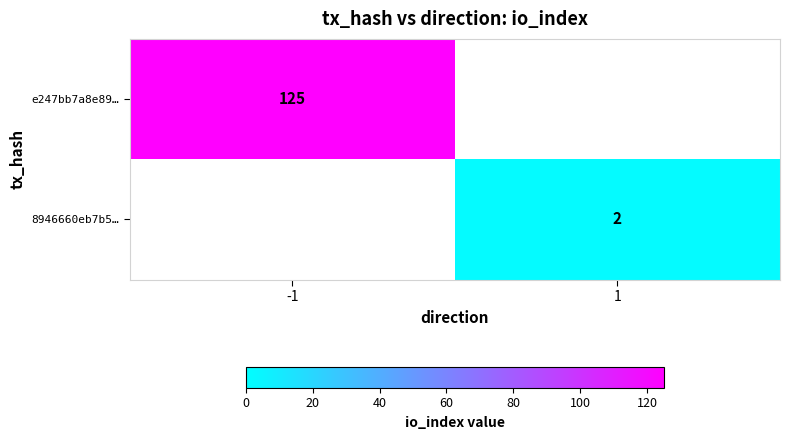

Is it true that 8946660eb7b5… equals 2.8 at 1?

False